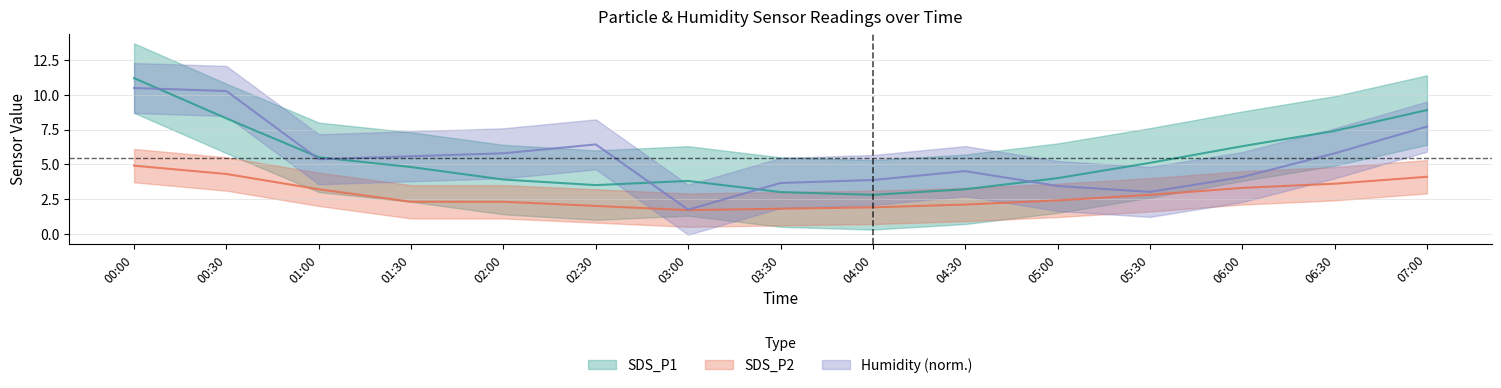

How many data points in SDS_P2 are above 2?

11